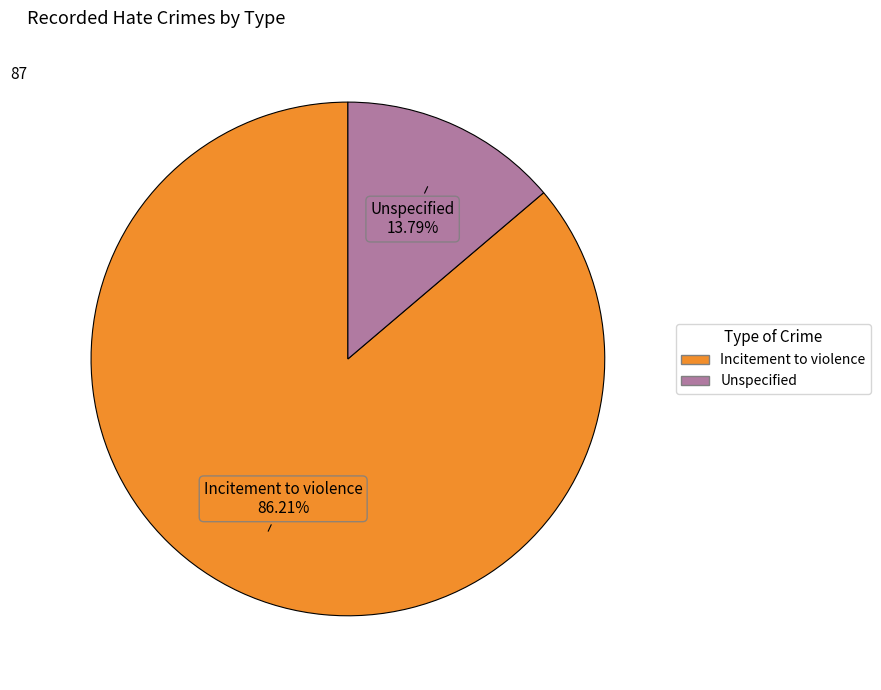

The Incitement to violence slice represents 72% of the pie. True or false?

False